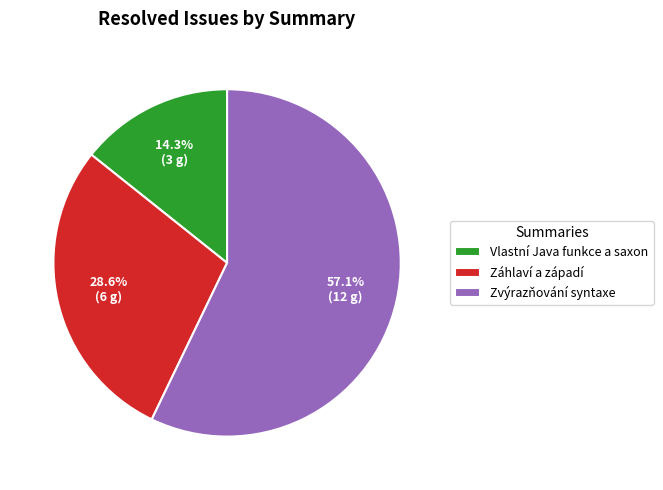

Which slice represents more than half of the pie?

Zvýrazňování syntaxe